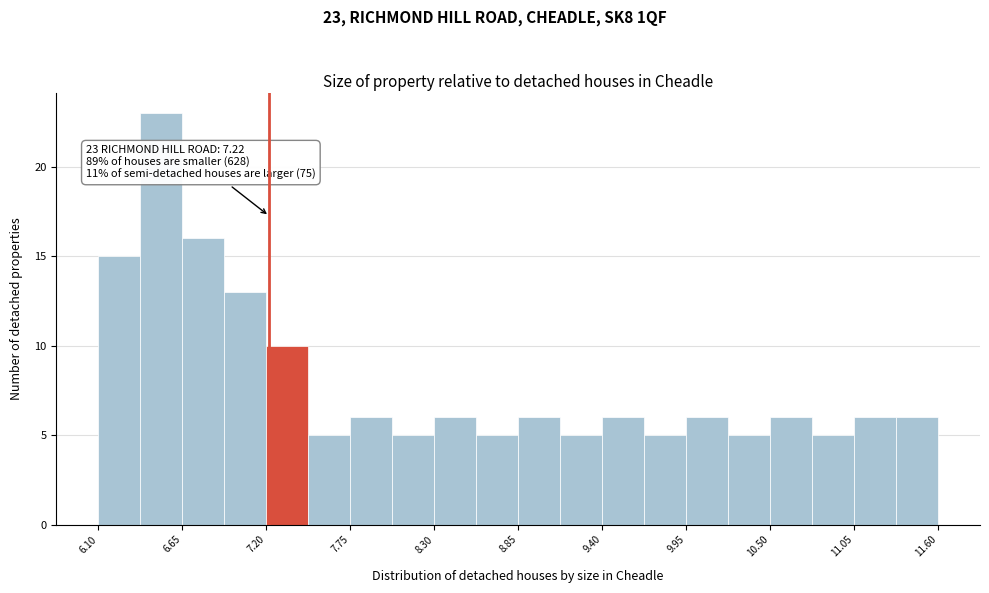

Around what value on the x-axis is the tallest bar? Give the approximate position of its centre, as read against the axis.

6.5